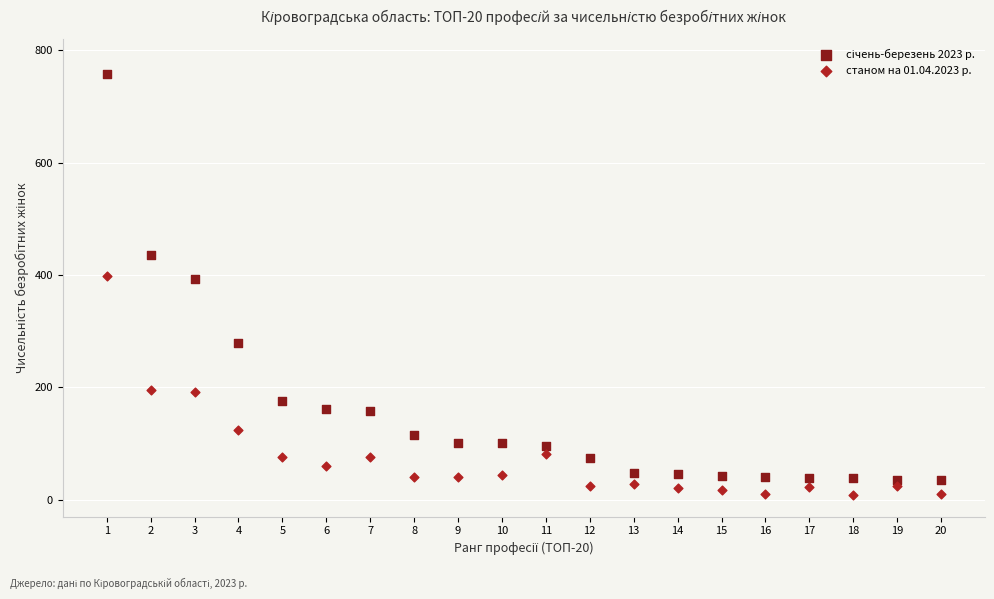

Across all data points, what is the range of Y values (max minus min)?

749